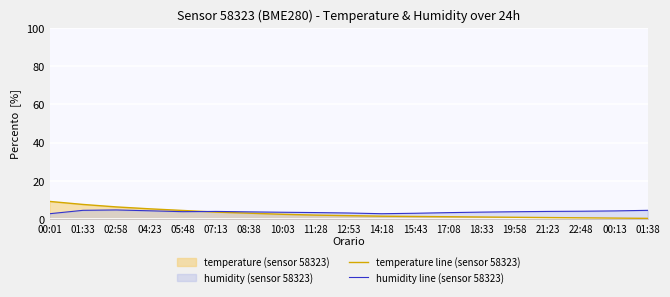

True or false: humidity line (sensor 58323) has more than 0 points higher than both neighbors.

True